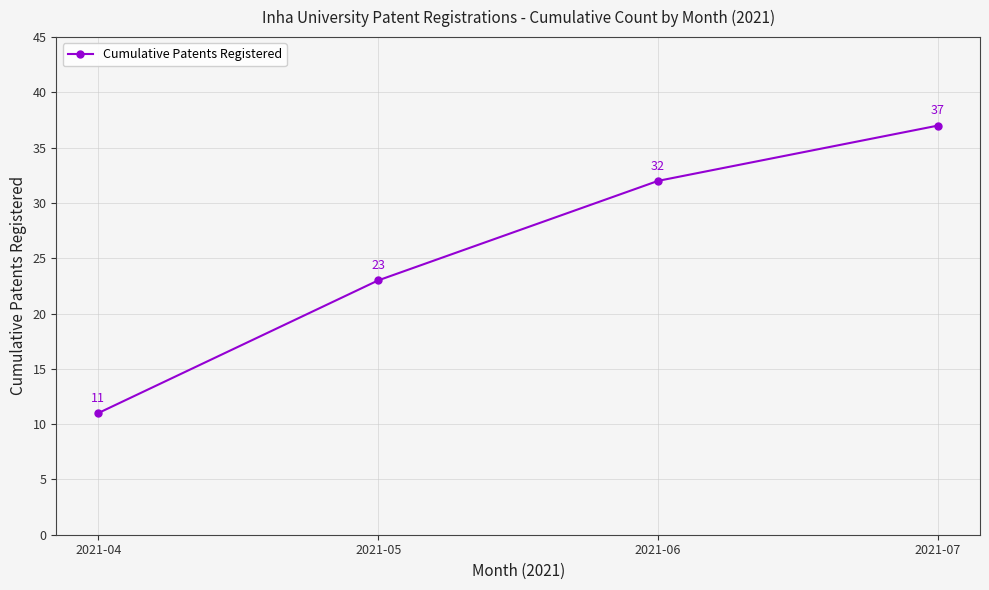

What is the change in value from 2021-05 to 2021-06?

+9